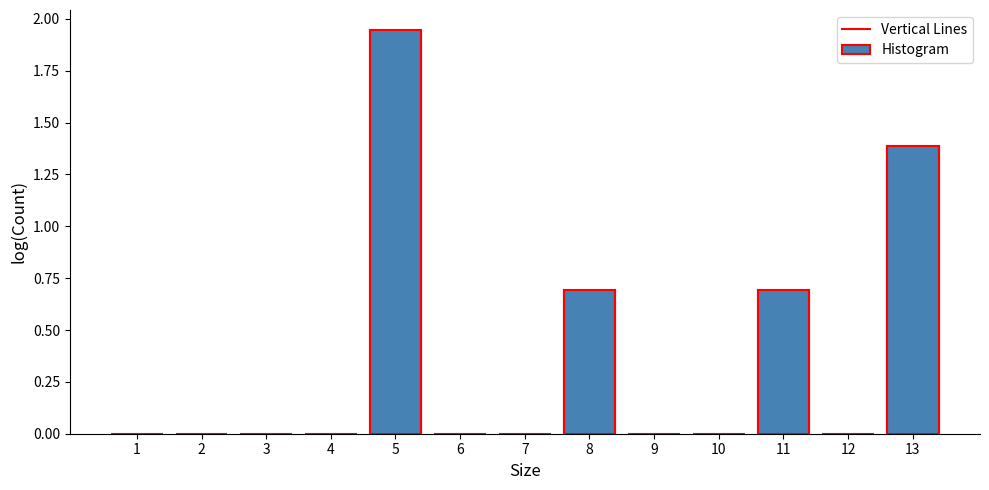

Which category has the highest value across all series?

5